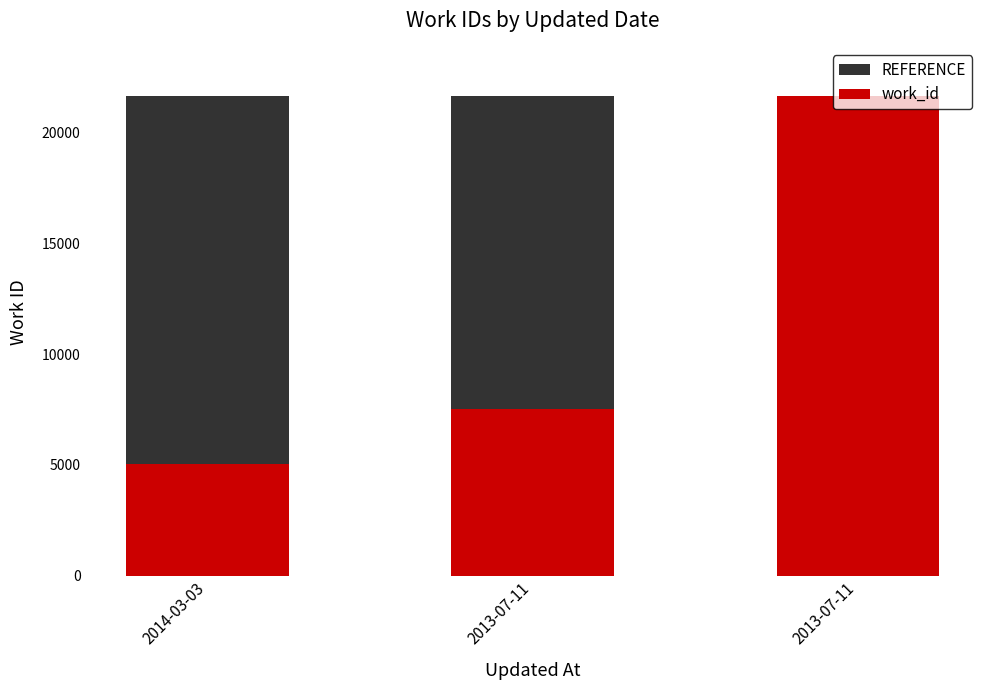

What is the difference between the highest and lowest values at 2013-07-11?

14129